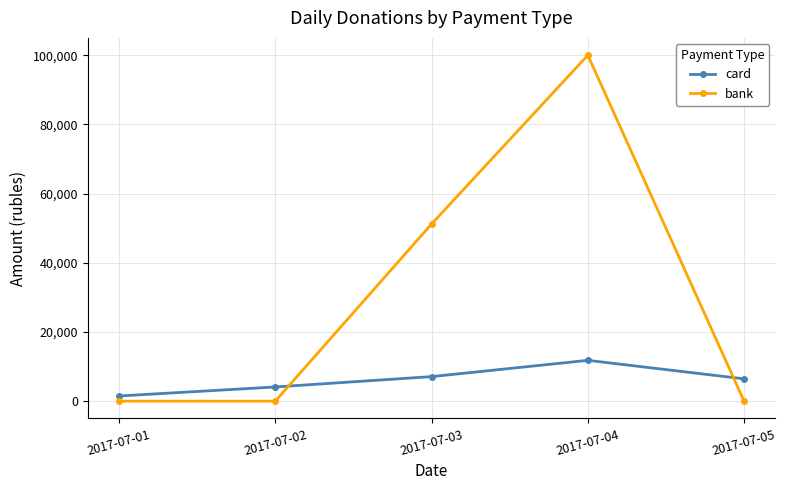

Reading left to right, extract all data points from this chart.

card: 2017-07-01=1500	2017-07-02=4108	2017-07-03=7100	2017-07-04=11800	2017-07-05=6450
bank: 2017-07-01=0	2017-07-02=0	2017-07-03=51200	2017-07-04=100000	2017-07-05=0